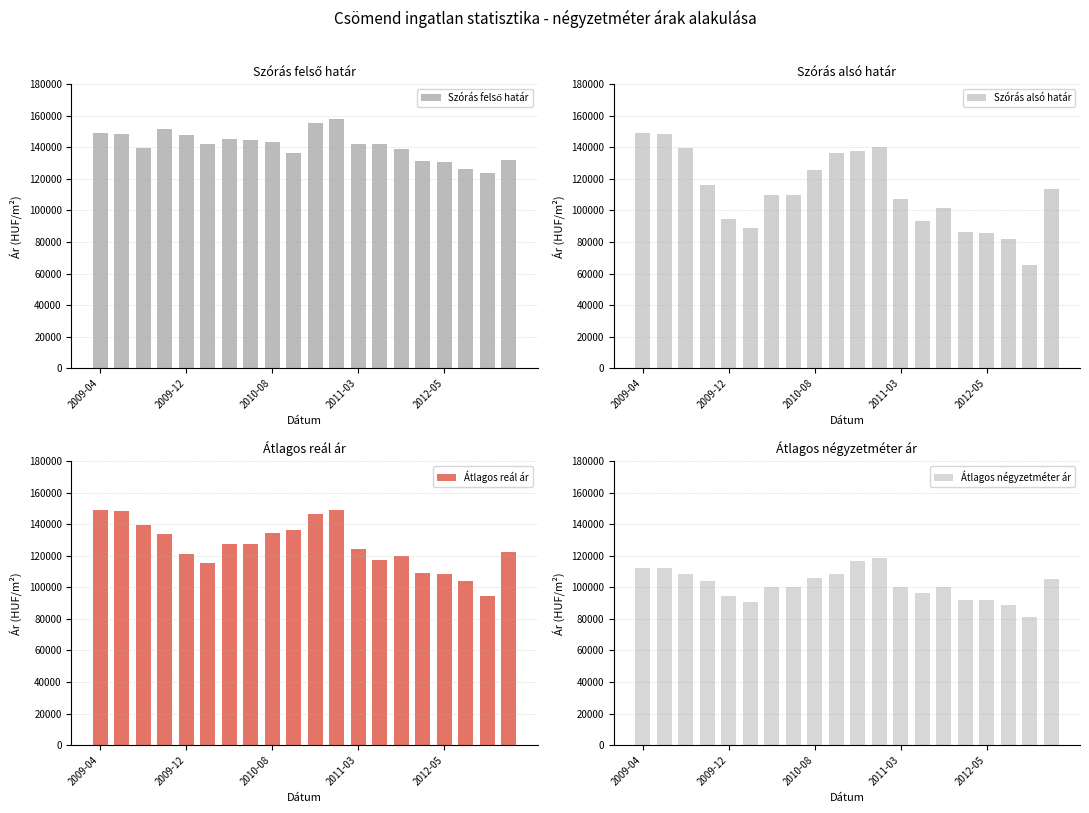

What is the lowest value of the Szórás felső határ series?

123542